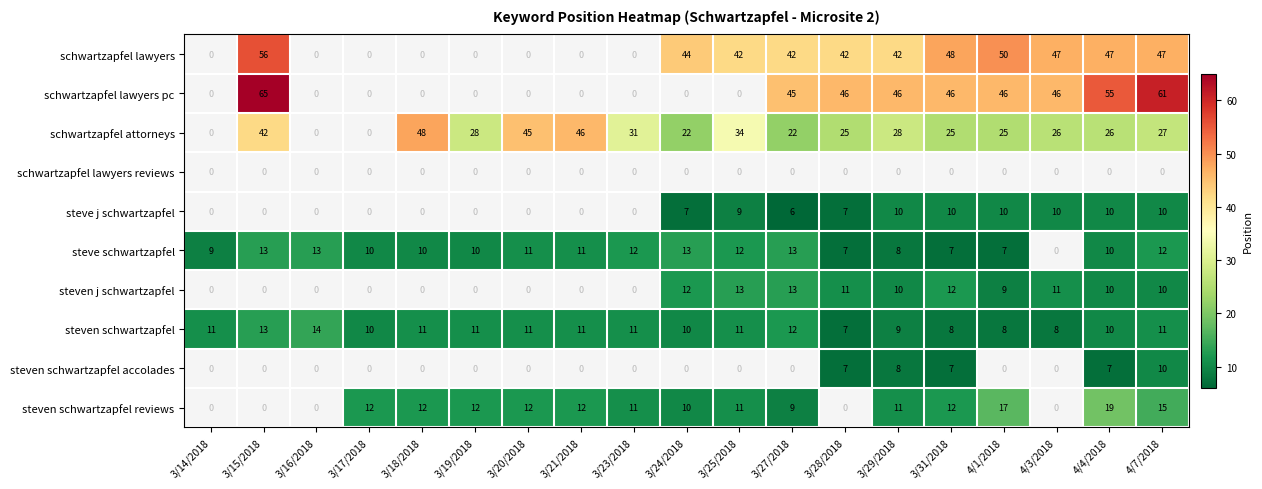

Count the steven schwartzapfel values in the range 9 to 11.

12